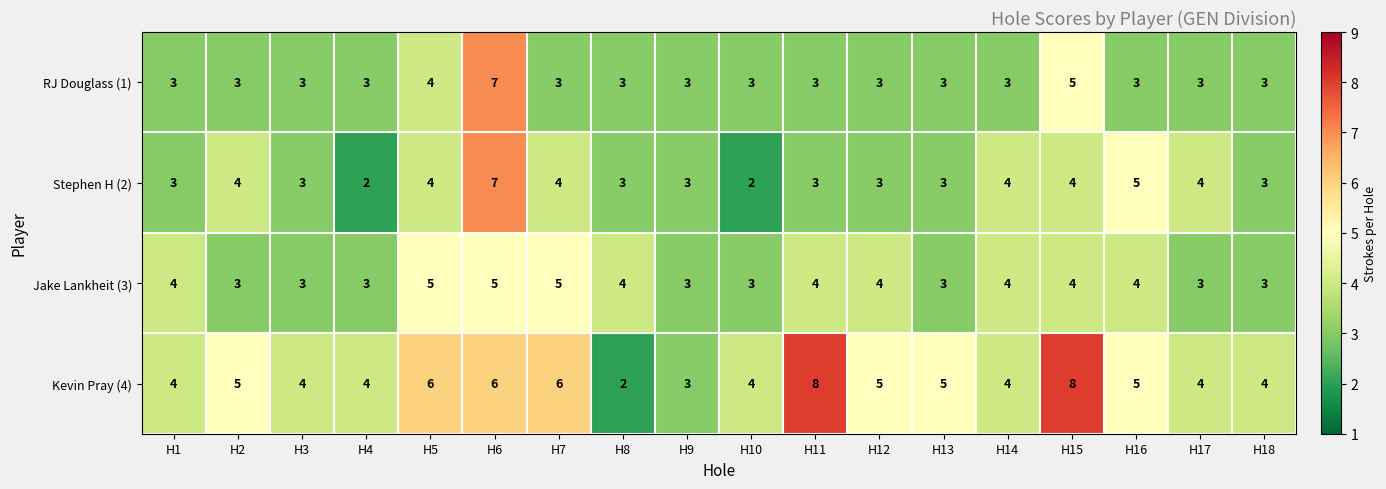

What value does the RJ Douglass (1) series have at H14?

3